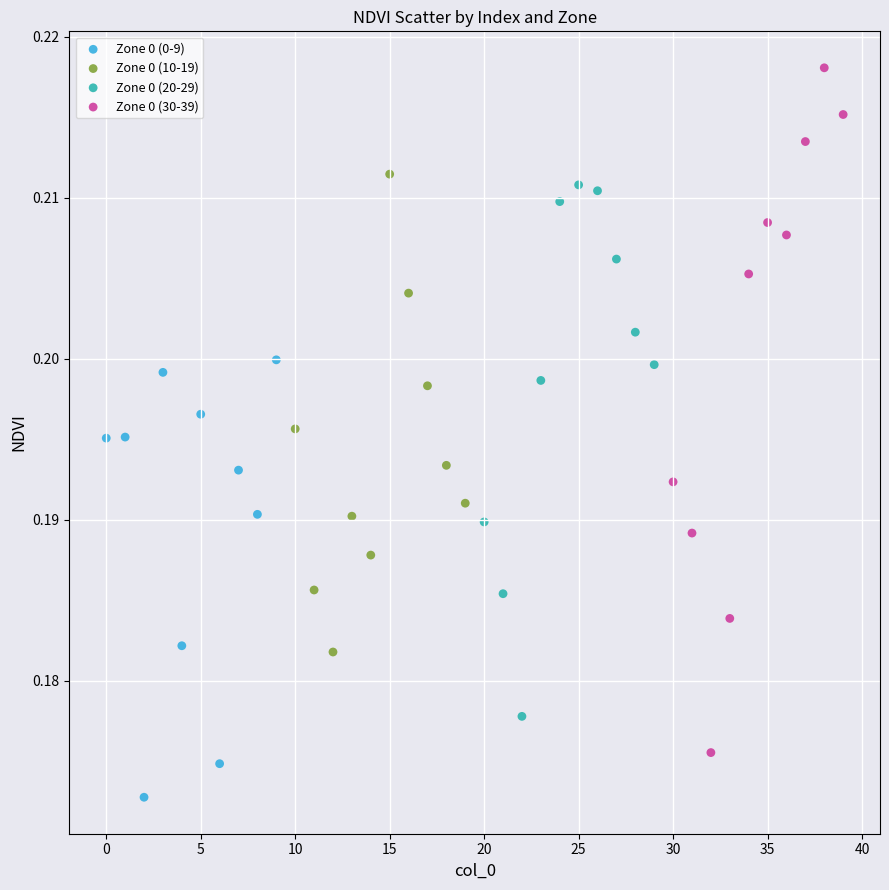

Which series has the widest spread of Y values?

Zone 0 (30-39)